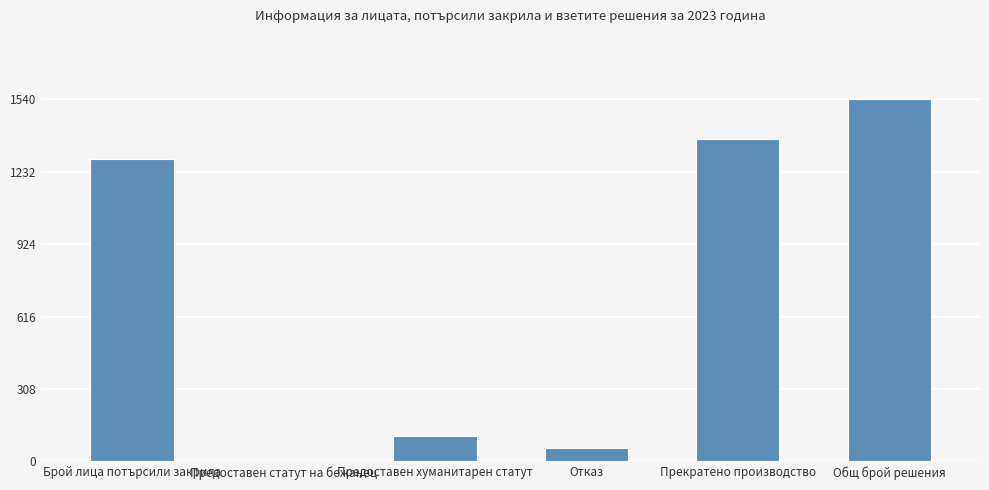

What is the sum of the values at Прекратено производство and Отказ?

1428